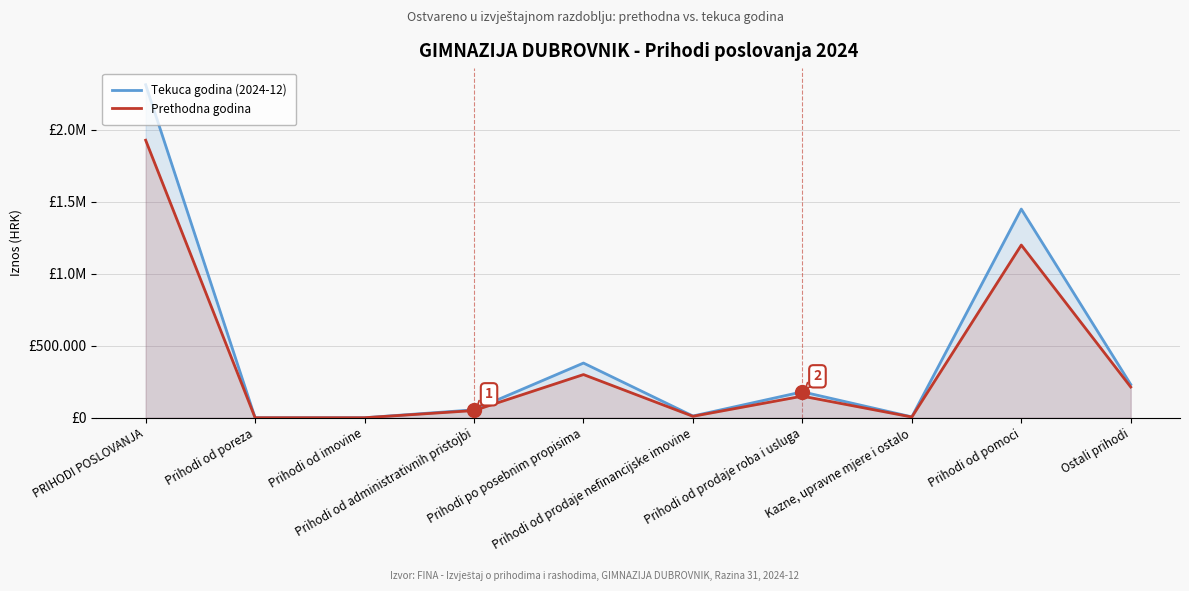

At how many categories does at least one series exceed 739808?

2